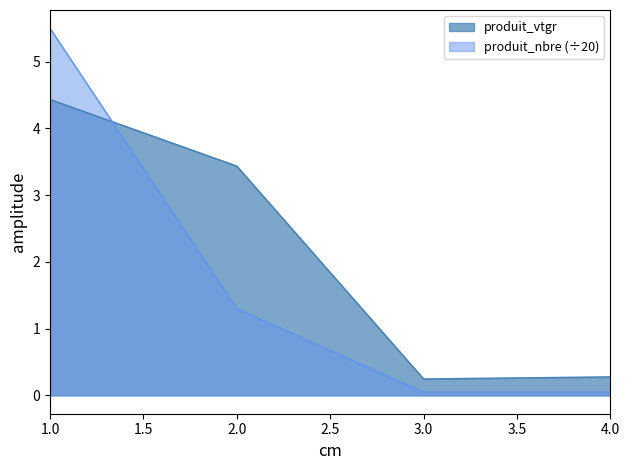

At which category does produit_vtgr reach its first local valley?

3.0